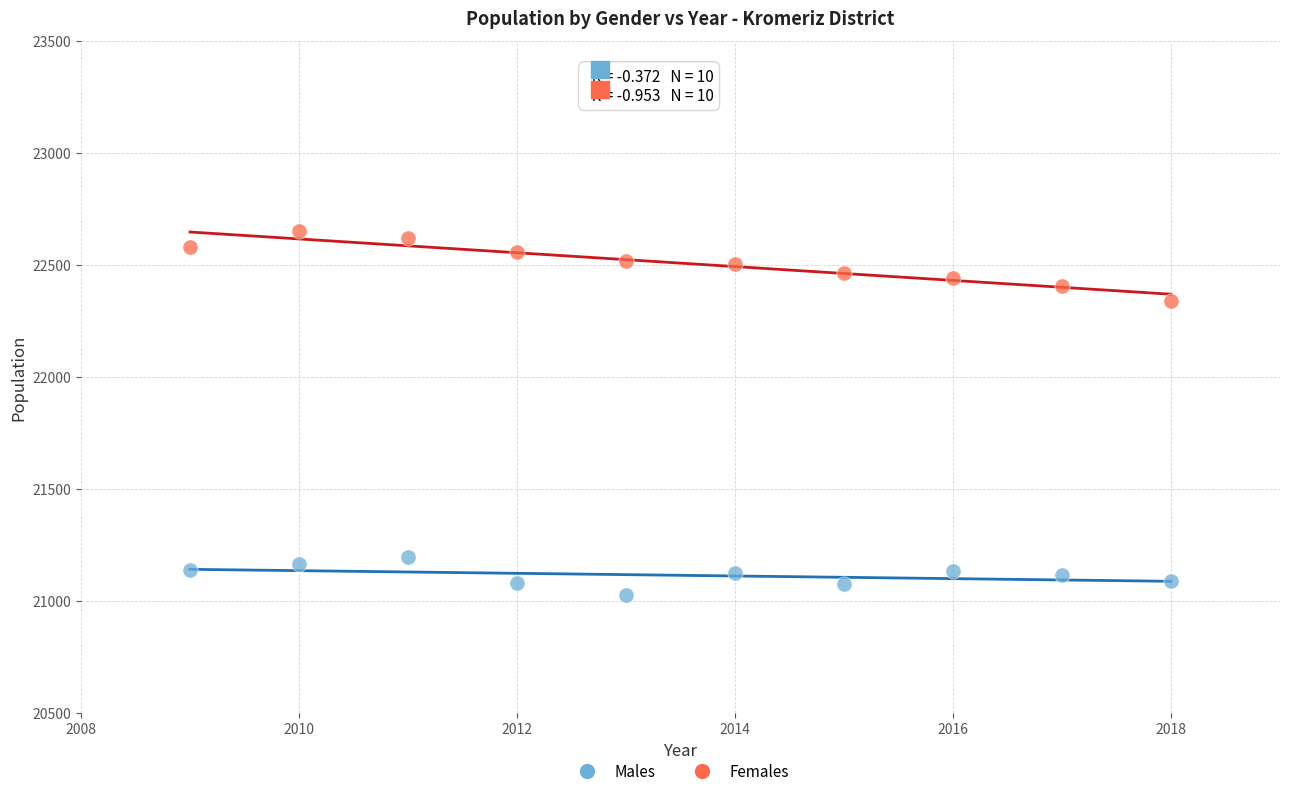

What are all the series names shown in the legend?

Males, Females